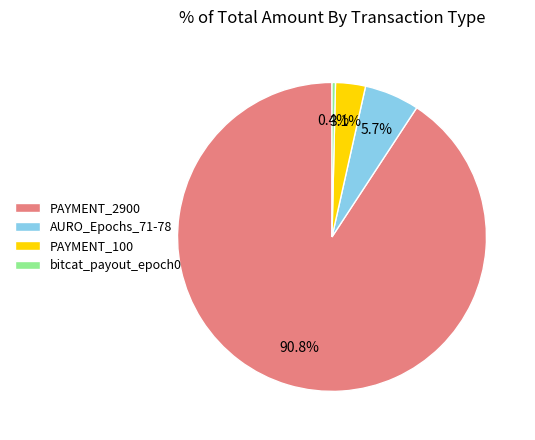

How many slices are in this pie chart?

4